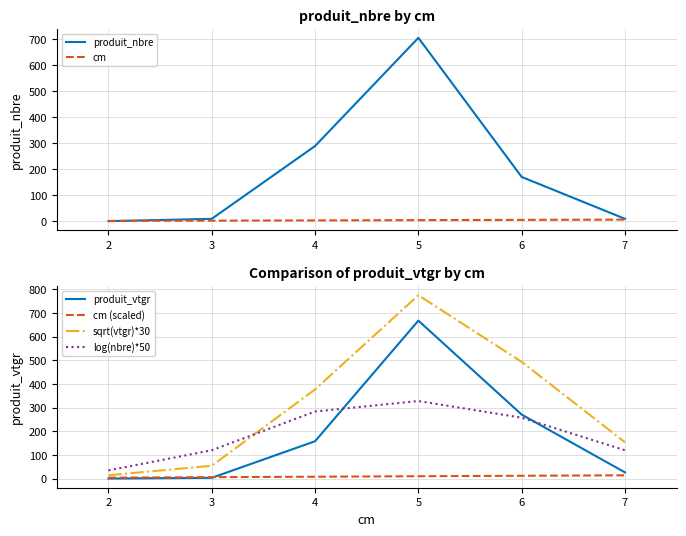

What is the difference between the produit_vtgr values at 6 and 2?

270.4